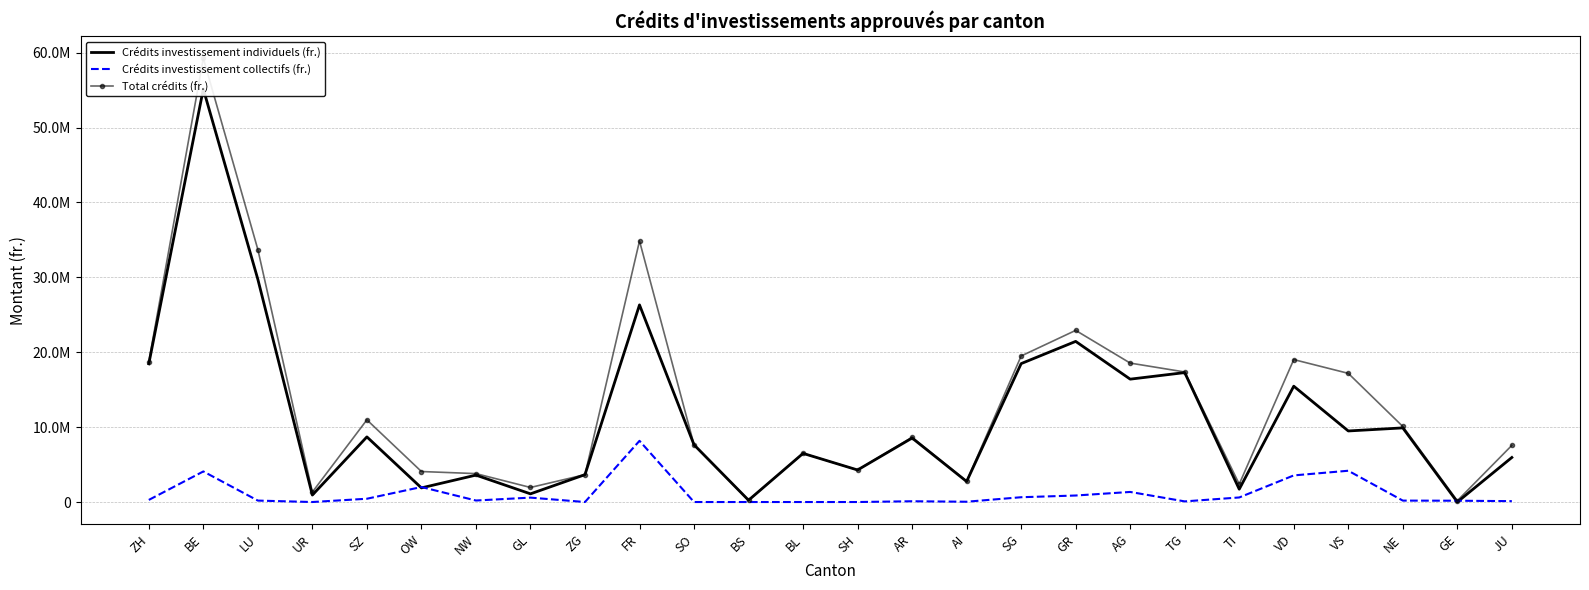

Read the Crédits investissement individuels (fr.) value at VD, to the nearest 10.

15466690